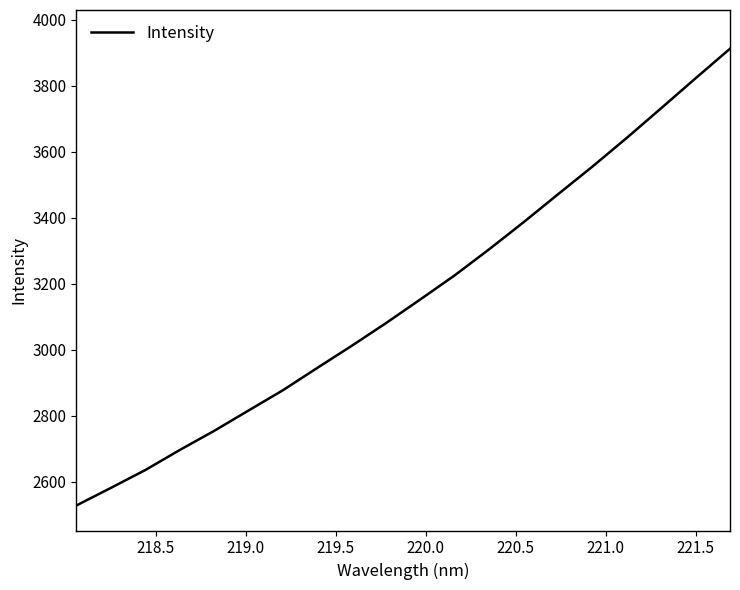

What is the smallest value displayed?

2528.1